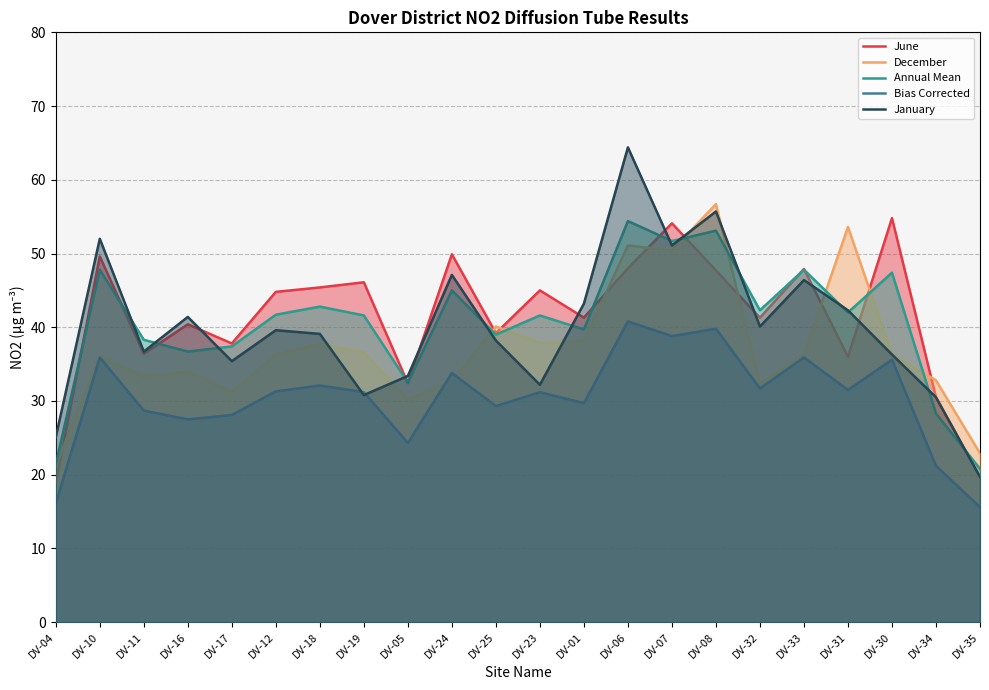

What is the label of the 17th point from the right?

DV-12